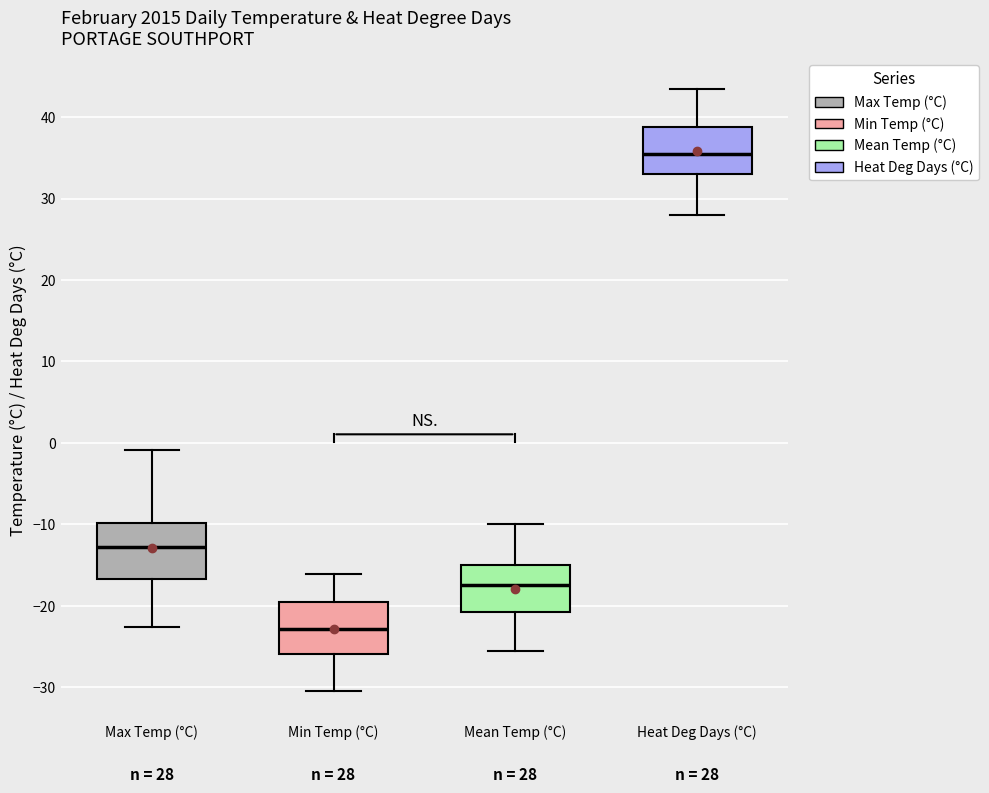

Which box's median line is the lowest?

Min Temp (°C)